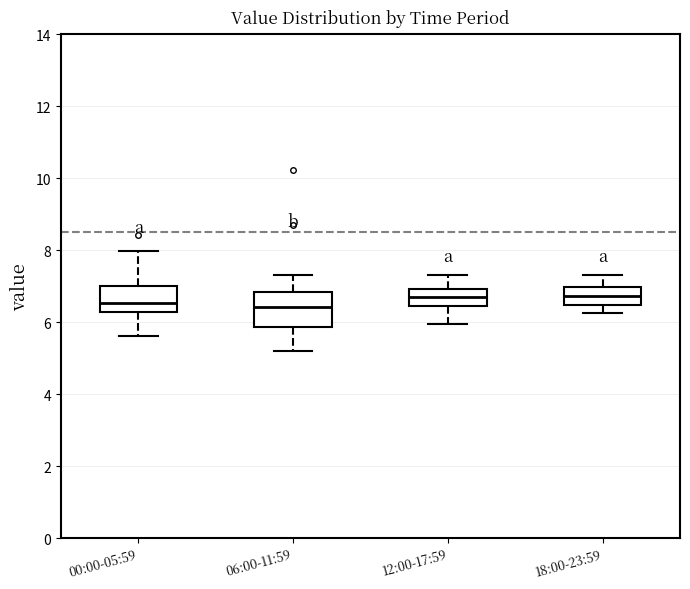

Reading left to right, read every box against the y-axis: the position of its median line, the range the box covers, and the ends of its whiskers. The values are not printed on the chart, so give them approximately, as read against the axis.

00:00-05:59: median 6.6, box 6.2 to 7.0, whiskers 5.6 to 8.0
06:00-11:59: median 6.4, box 5.8 to 6.8, whiskers 5.2 to 7.4
12:00-17:59: median 6.8, box 6.4 to 7.0, whiskers 6.0 to 7.4
18:00-23:59: median 6.8, box 6.4 to 7.0, whiskers 6.2 to 7.4